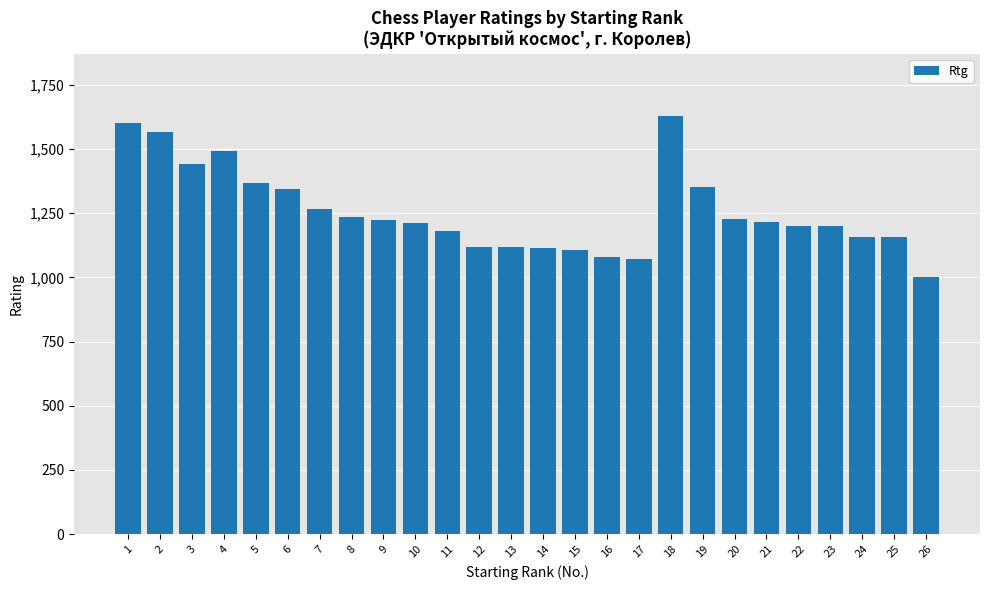

The value at 23 is 1892. True or false?

False